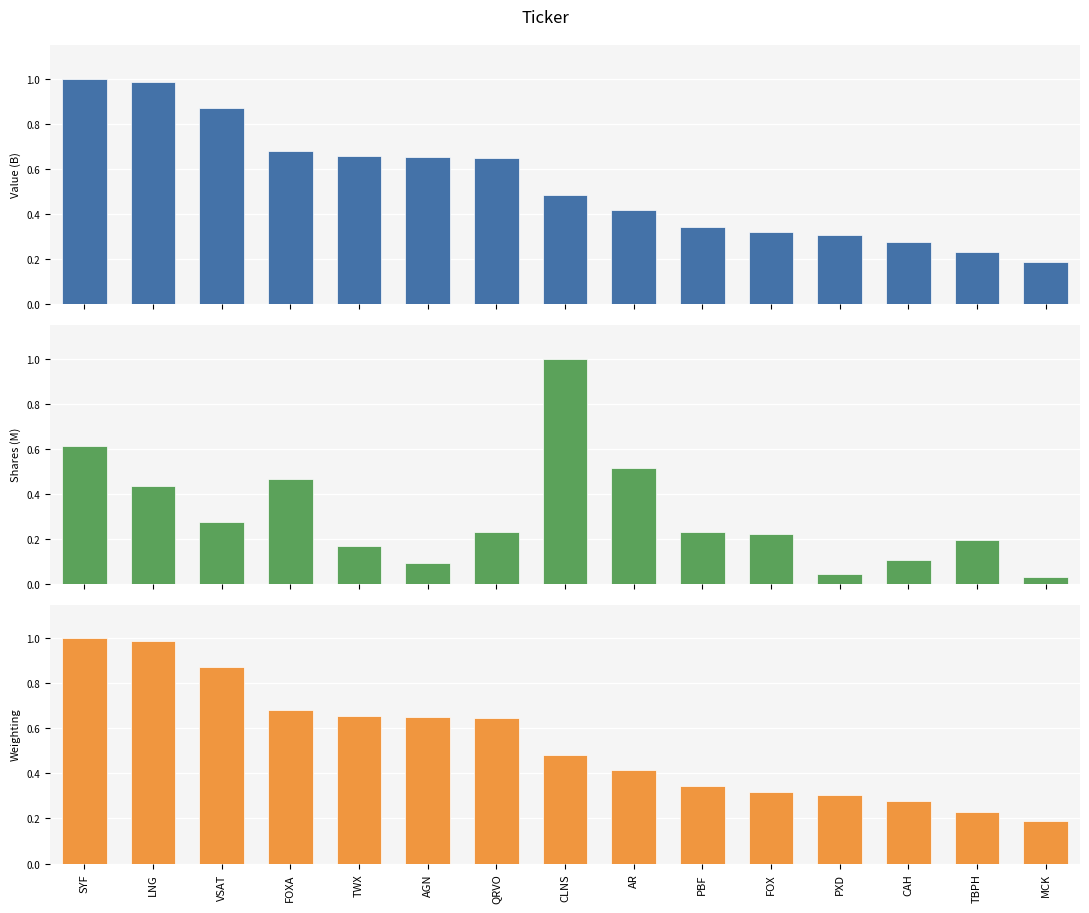

At which category is the sum across all series the highest?

SYF